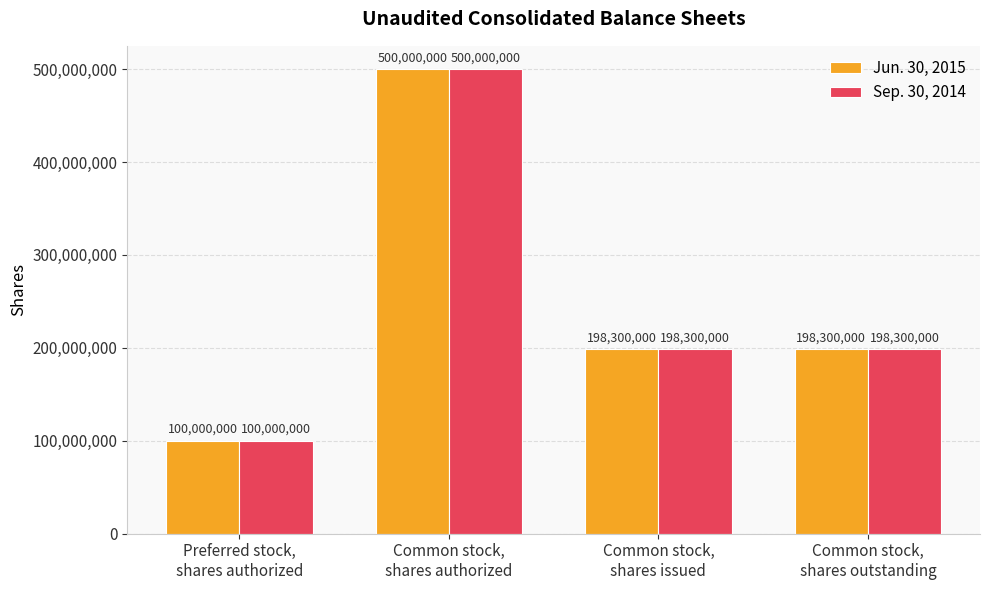

Reading left to right, transcribe all the data shown in this chart.

Jun. 30, 2015: Preferred stock,
shares authorized=100000000	Common stock,
shares authorized=500000000	Common stock,
shares issued=198300000	Common stock,
shares outstanding=198300000
Sep. 30, 2014: Preferred stock,
shares authorized=100000000	Common stock,
shares authorized=500000000	Common stock,
shares issued=198300000	Common stock,
shares outstanding=198300000